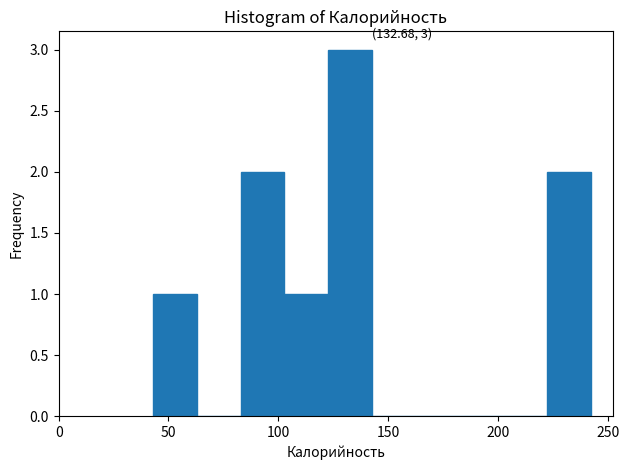

Read against the x-axis, roughly where is the centre of the tallest bar?

135